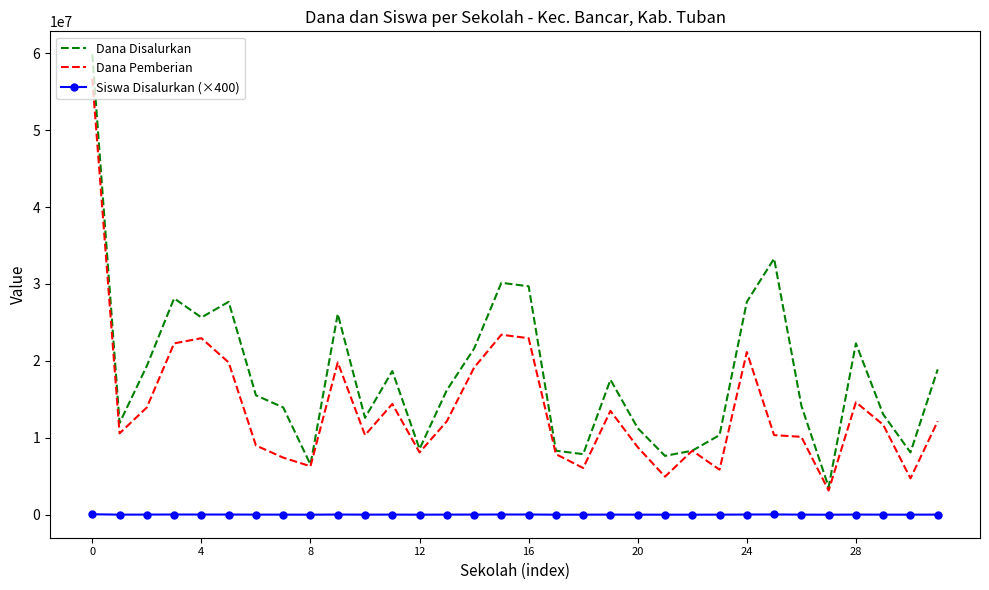

Which series has the largest total across all categories?

Dana Disalurkan